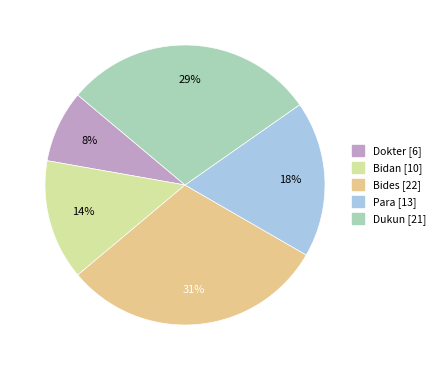

Rank the categories by value from highest to lowest.

Bides, Dukun, Para, Bidan, Dokter